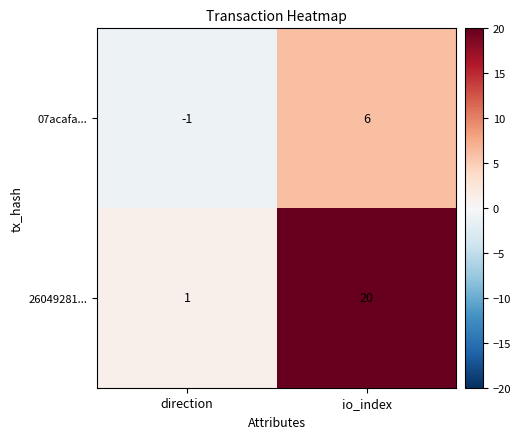

What is the difference between the maximum and minimum values in the 07acafa... series?

7